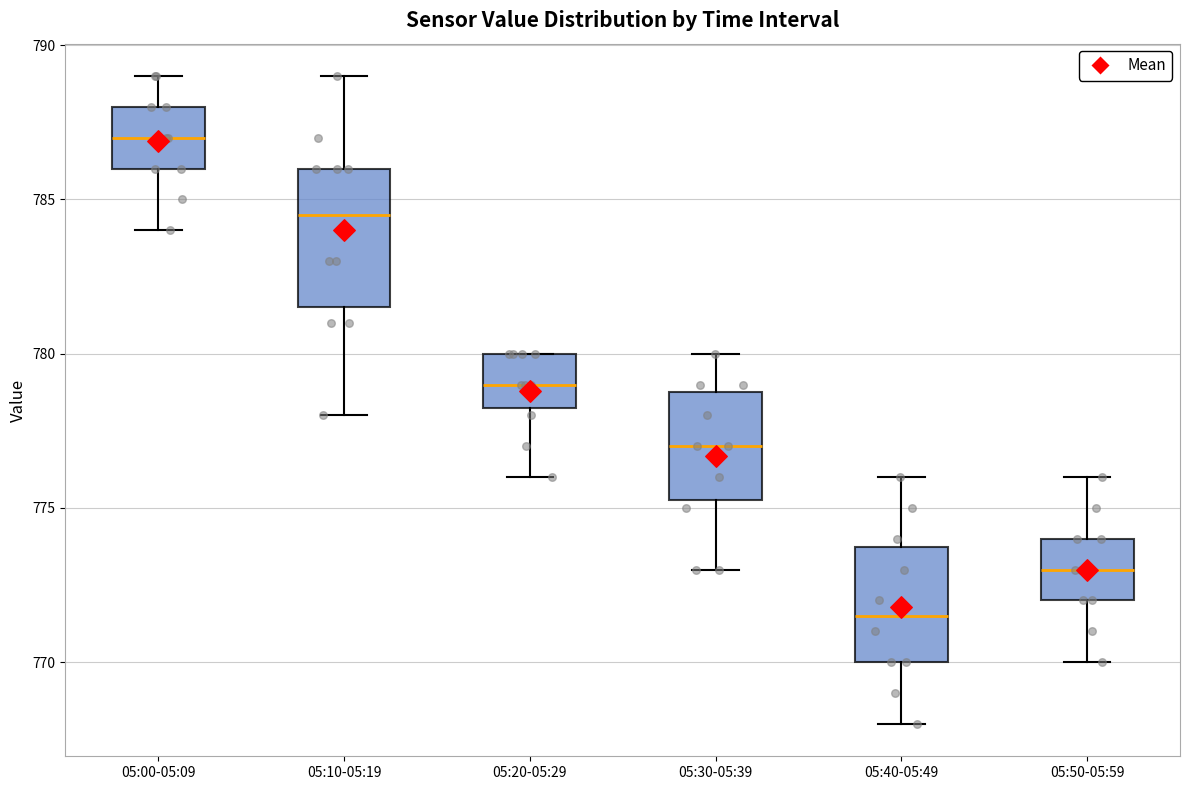

Which box's median line is the lowest?

05:40-05:49